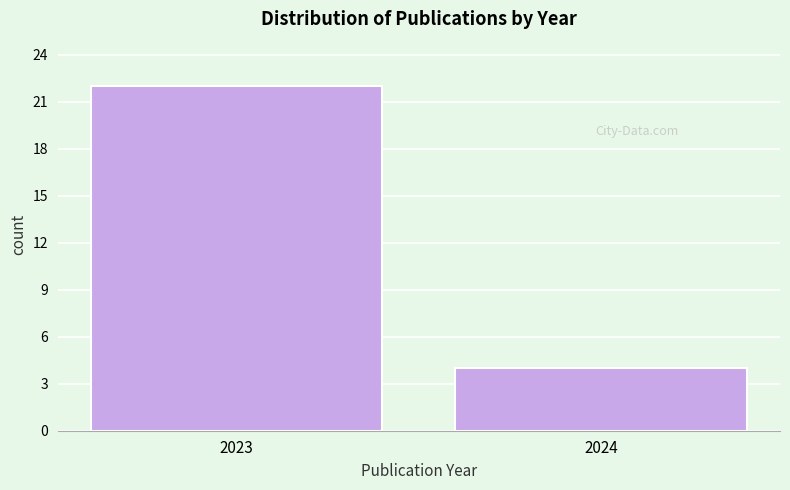

Reading left to right, list all the values displayed in this chart.

2023=22	2024=4